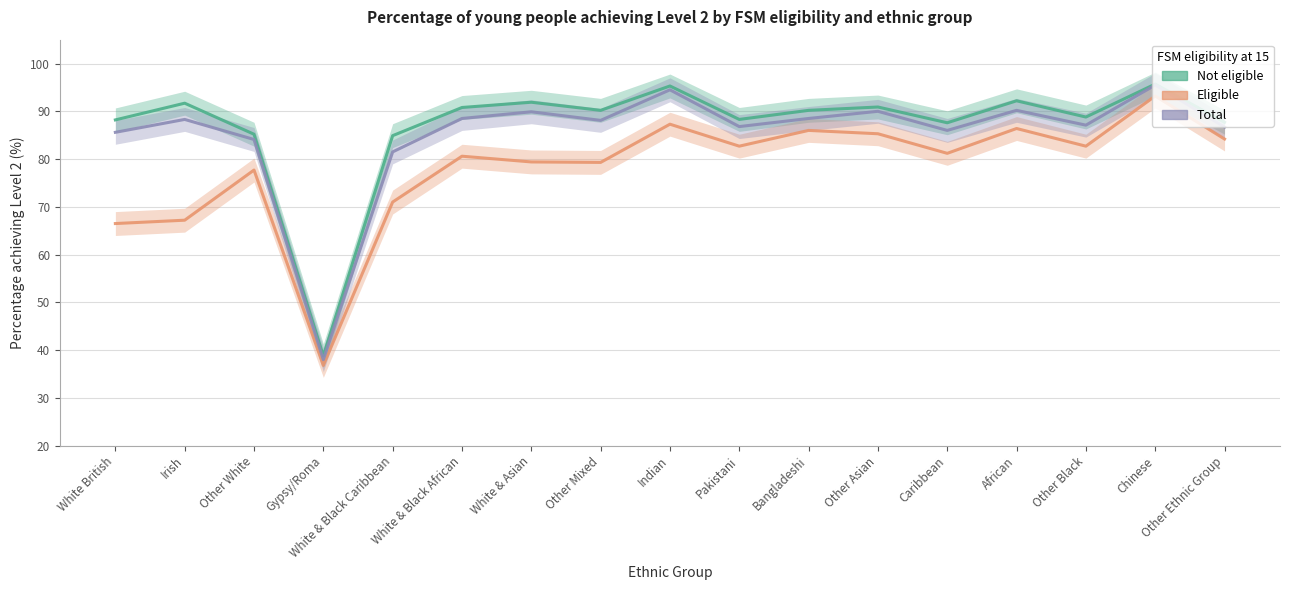

What is the difference between the Total values at White British and African?

4.6